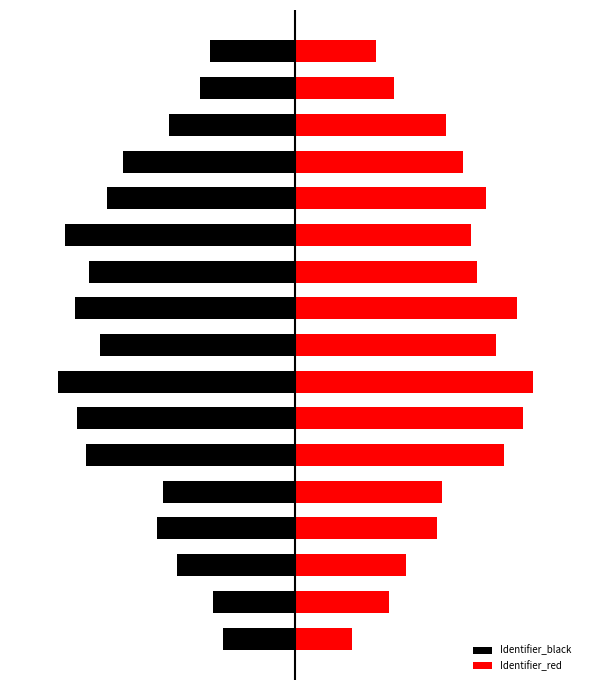

What is the difference between the highest and lowest values at 2?

18486.0